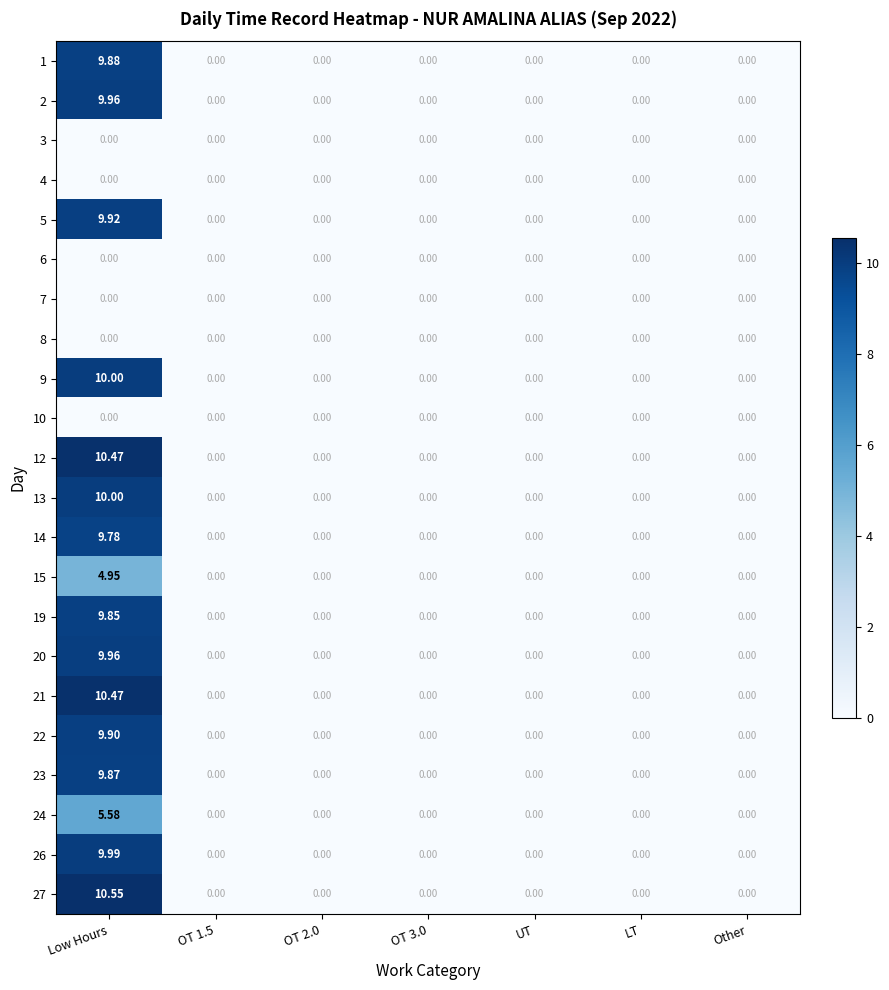

At which category does the chart reach its peak across all series?

Low Hours